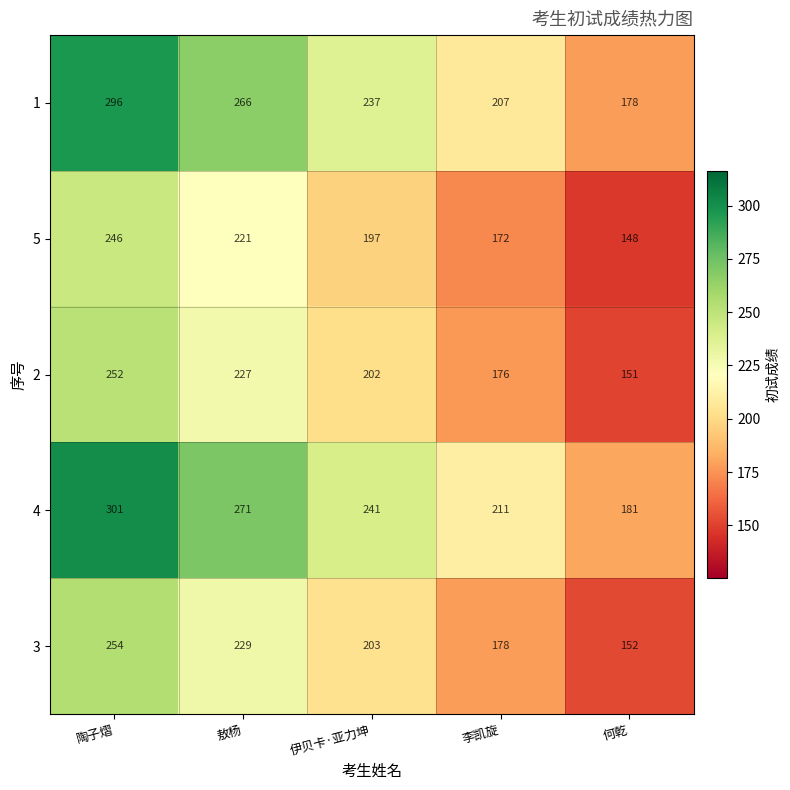

How many data points does each series have?

5